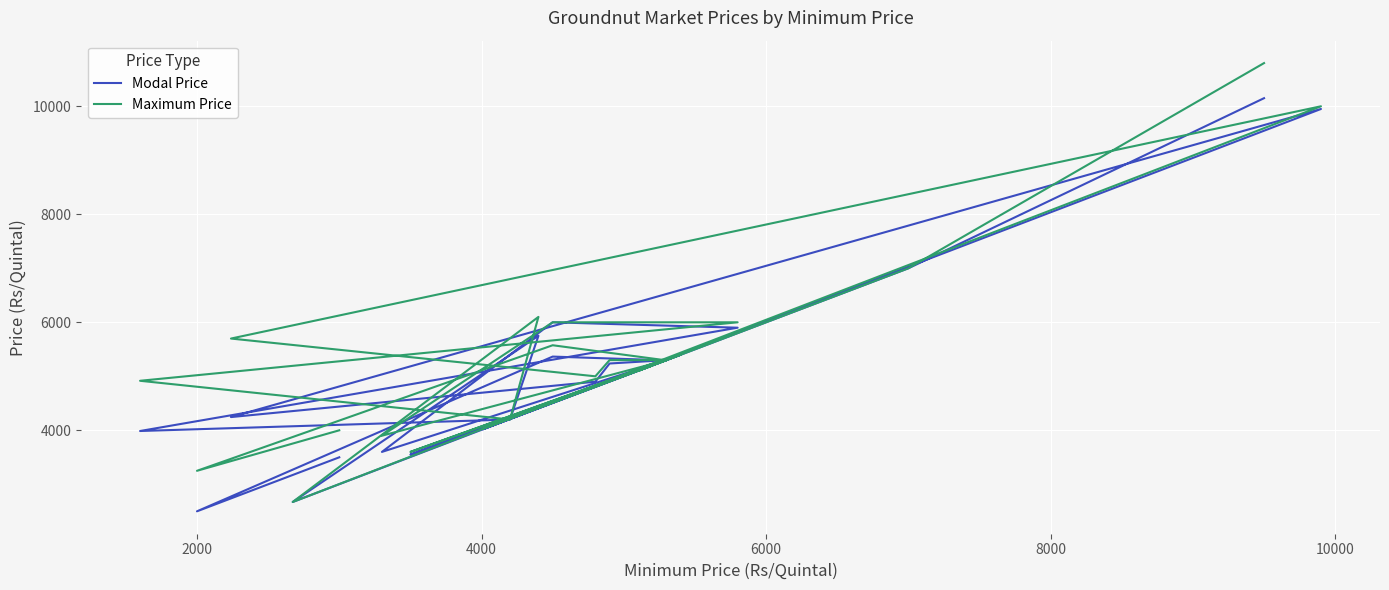

How many lines are shown in the chart?

2